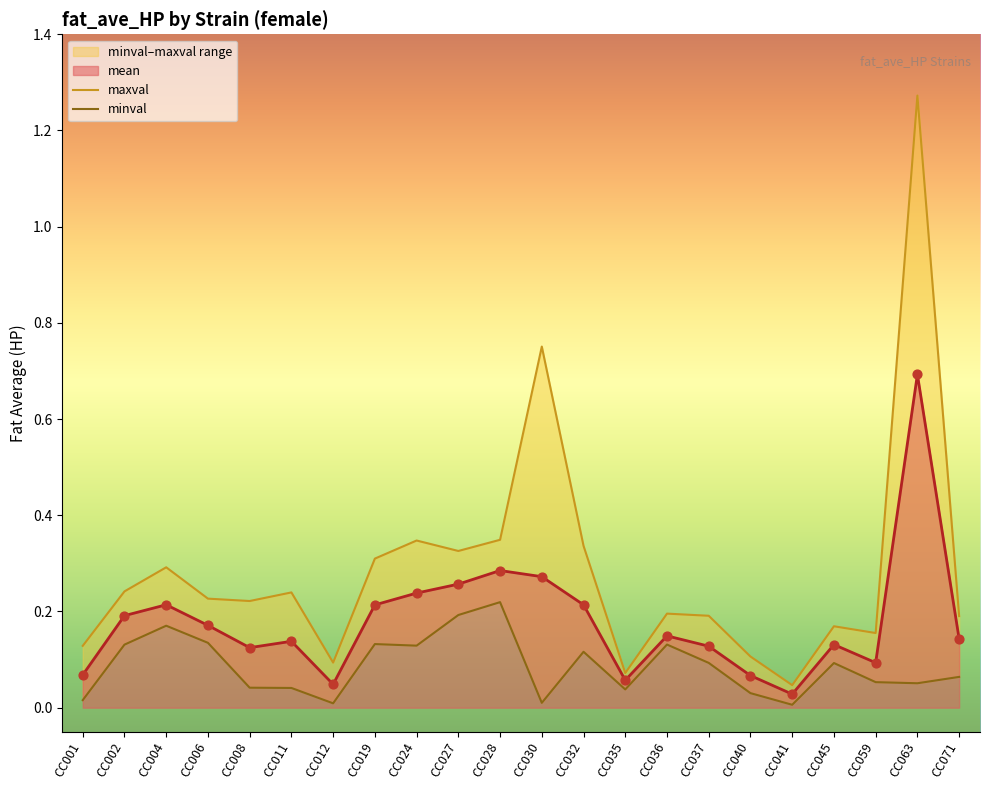

At which category is the sum across all series the highest?

CC063